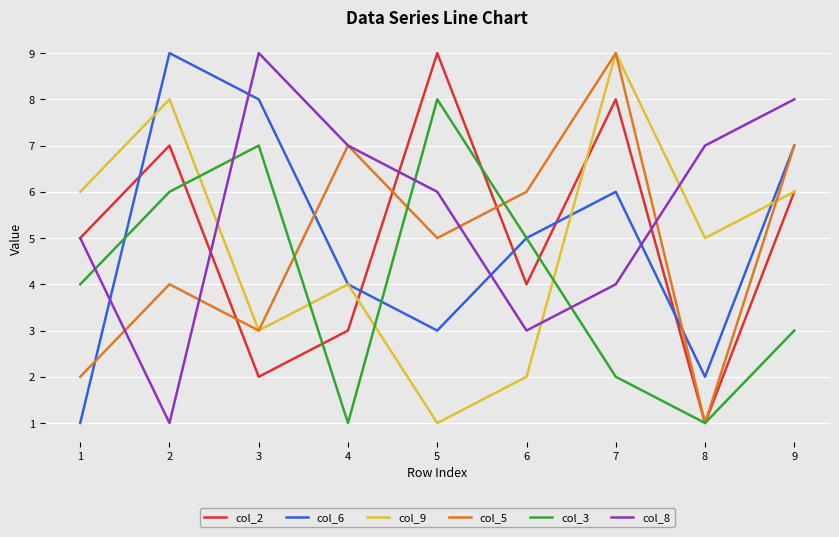

Between 2 and 8, which series saw the biggest shift?

col_6